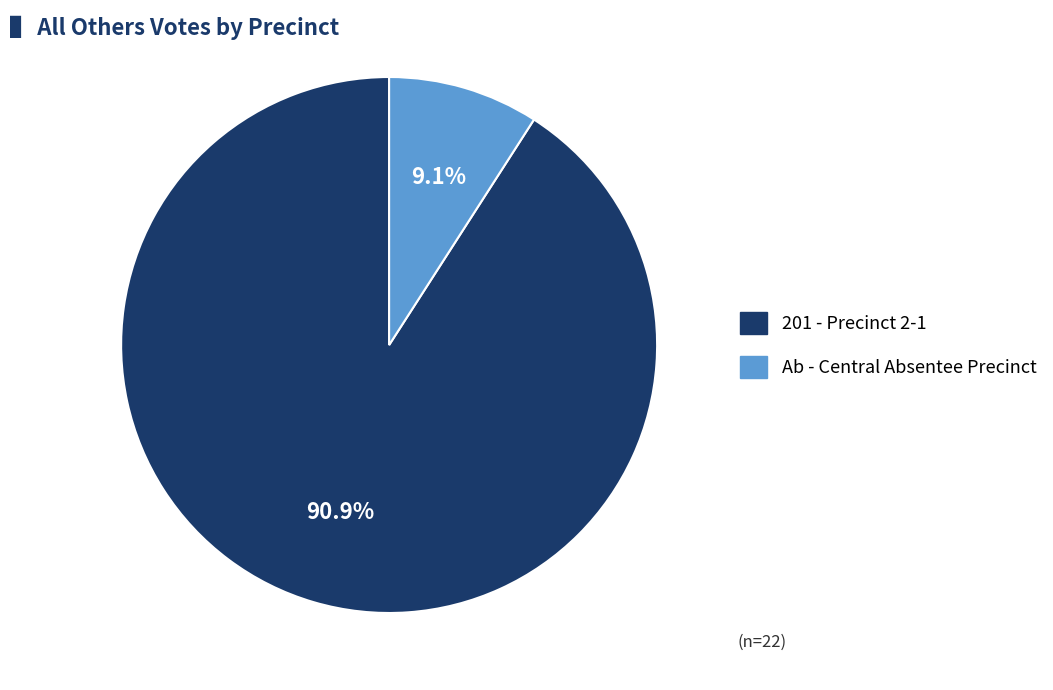

Is there any slice that represents more than half of the pie?

Yes